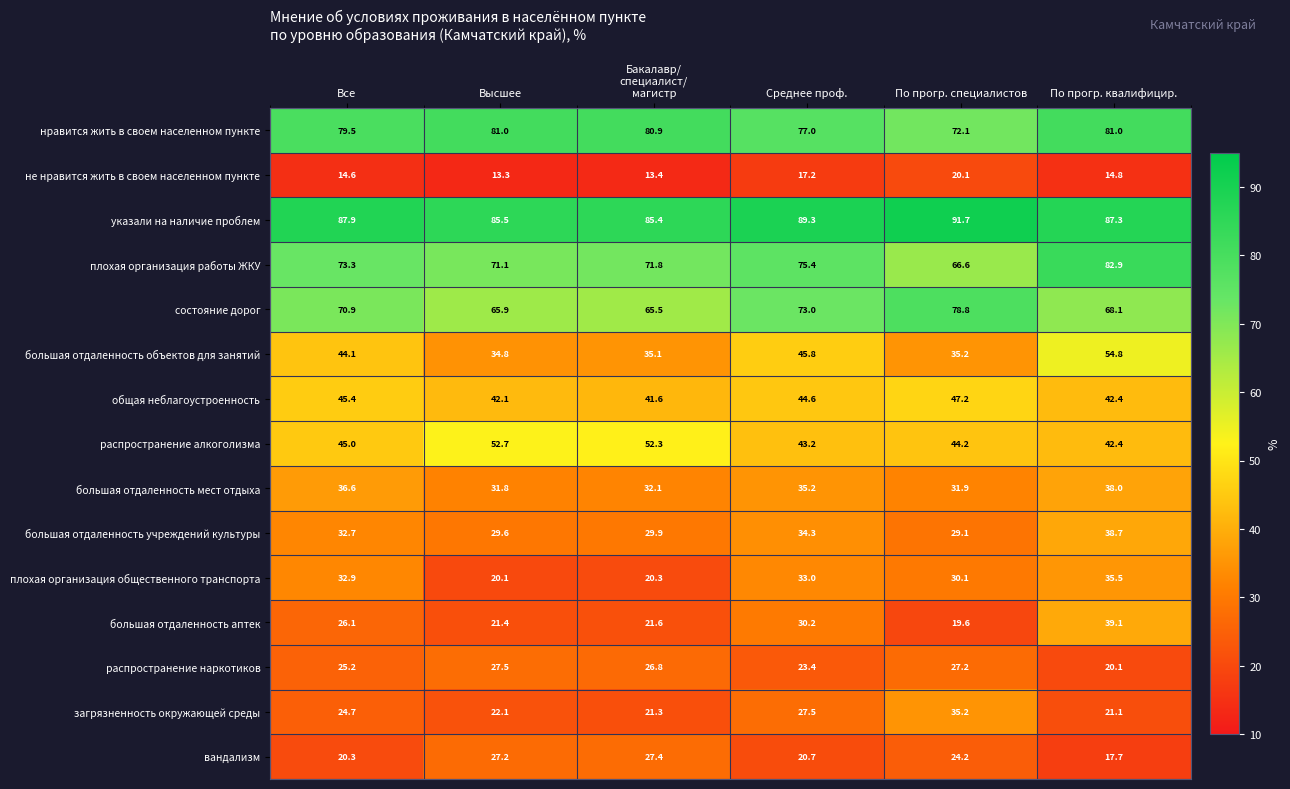

At which label does большая отдаленность объектов для занятий first exceed 44?

Все